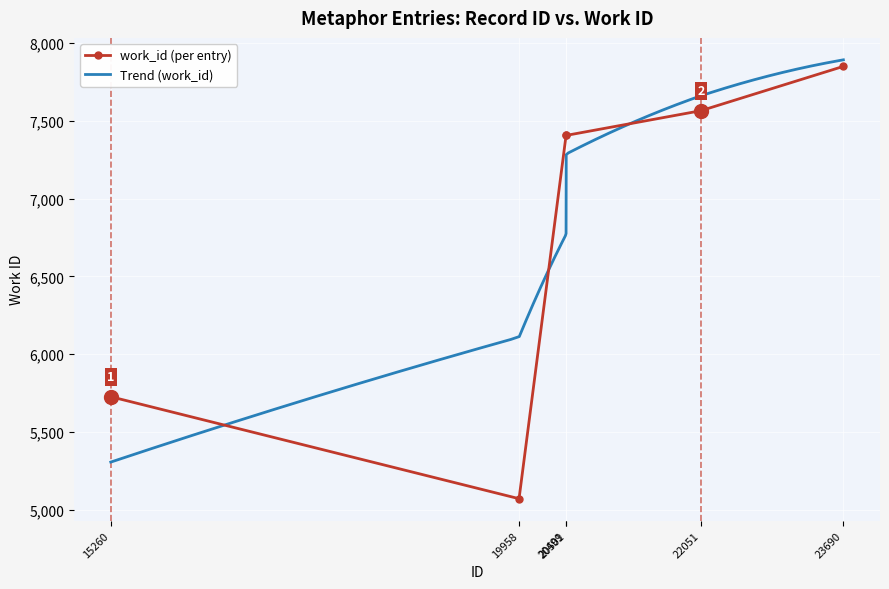

Where is the first local minimum?

19958